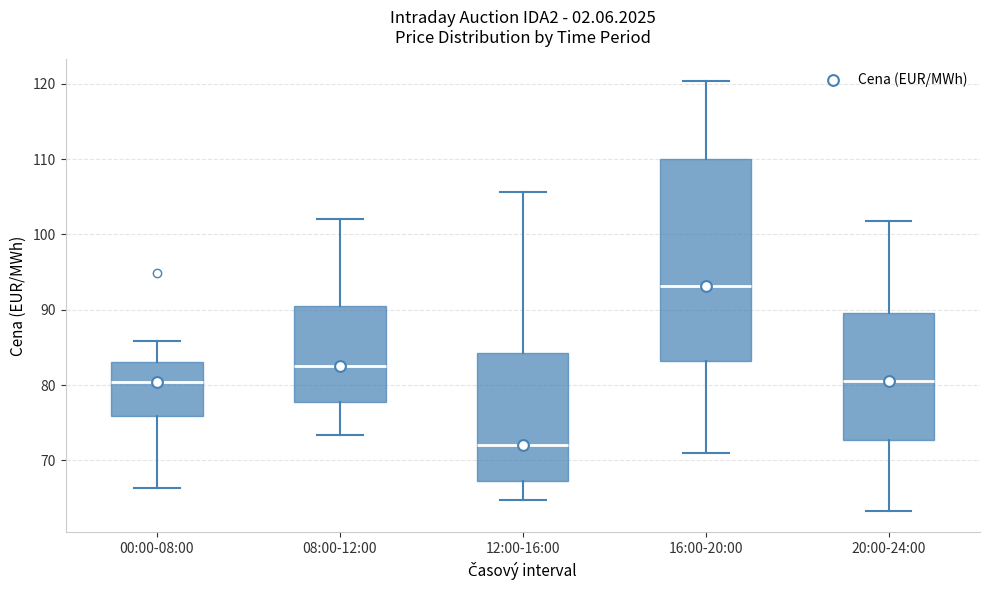

Where does the upper whisker of the box for 08:00-12:00 end on the y-axis? The values are not printed on the chart, so give them approximately, as read against the axis.

102